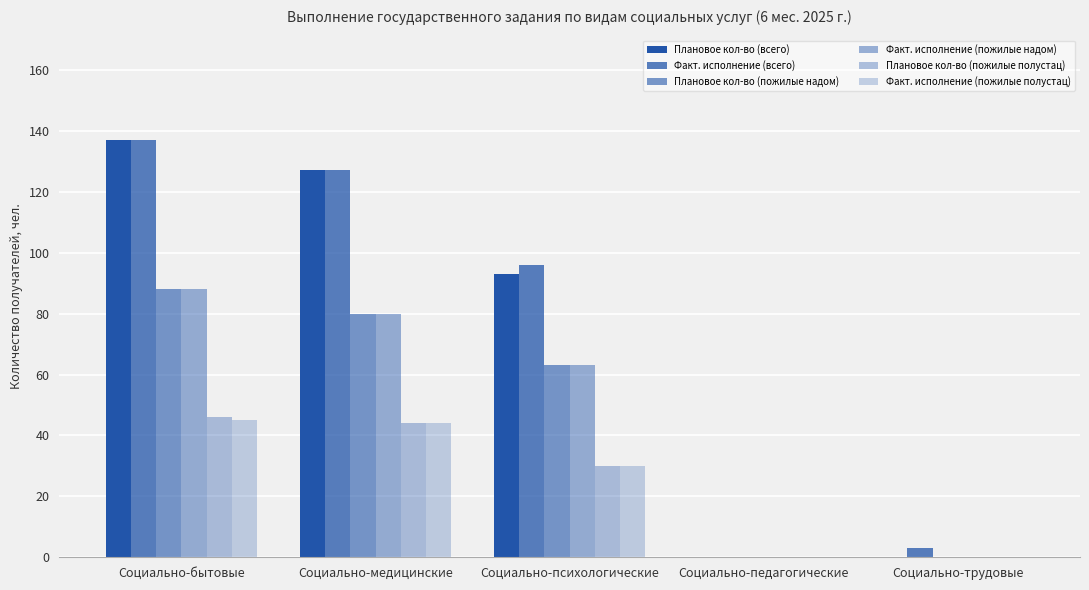

How many distinct data groups are displayed?

6